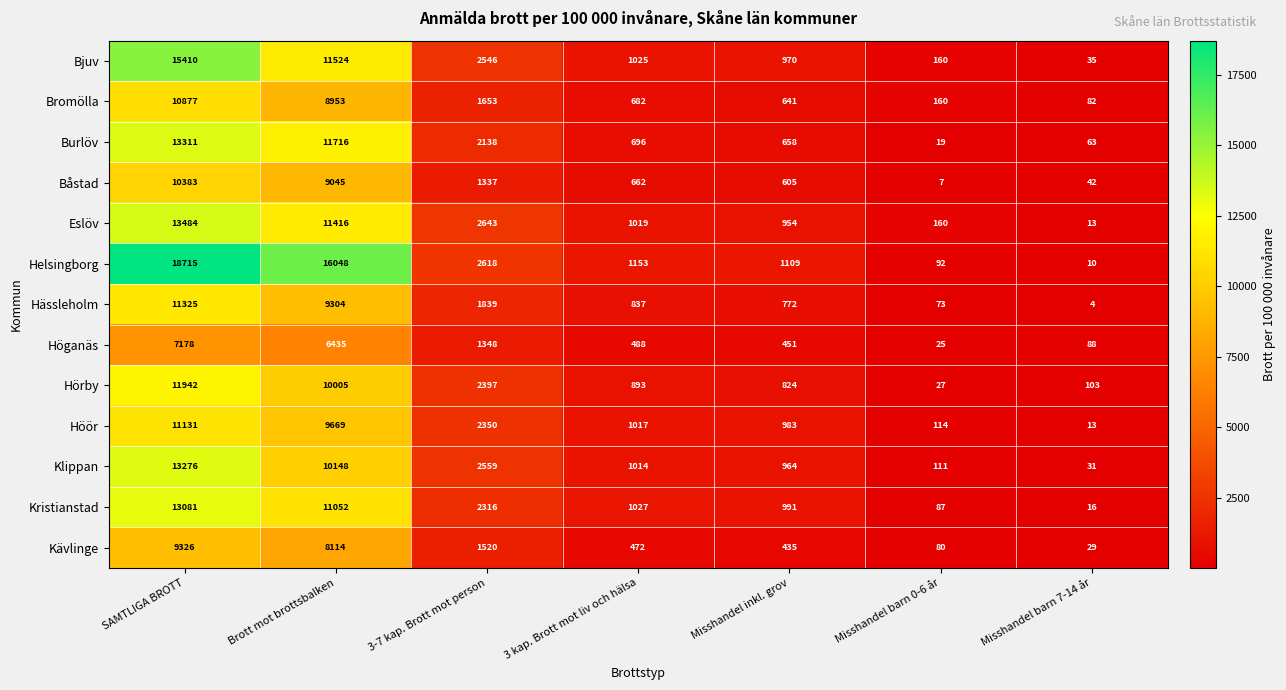

How many series are shown in this chart?

13